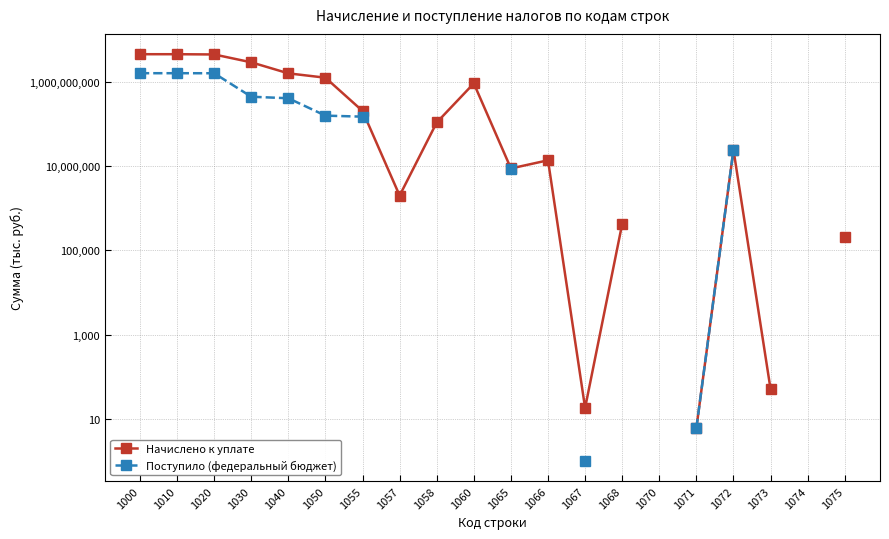

What is the value of the Поступило (федеральный бюджет) point at the 16th from the left?

6.0